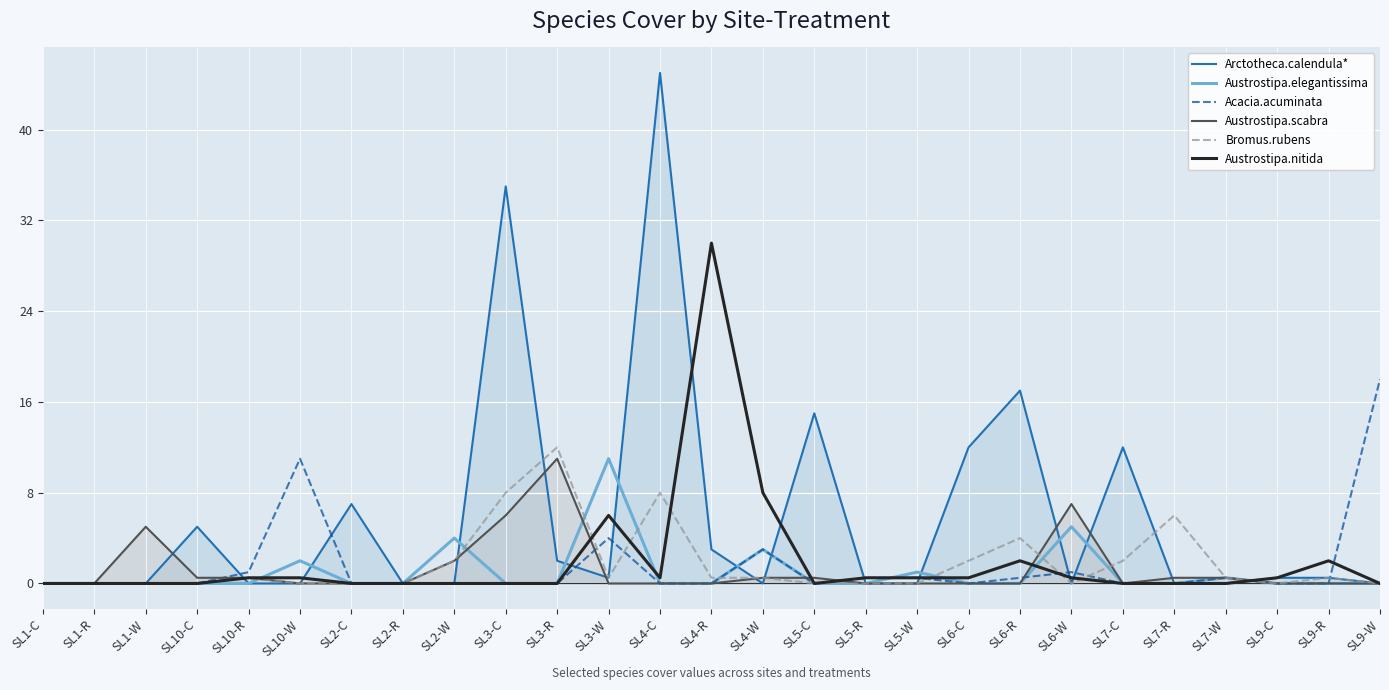

At which category does Austrostipa.nitida reach its first local peak?

SL3-W